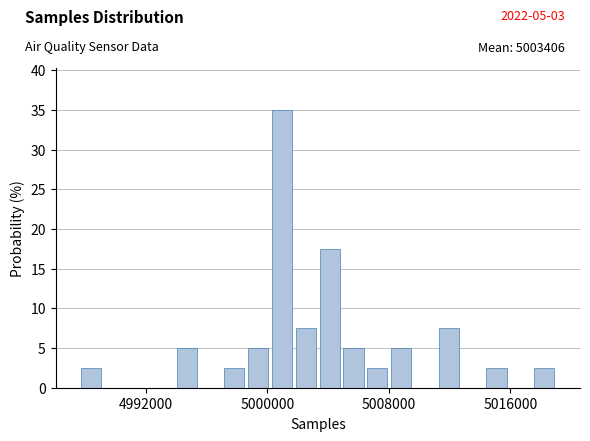

Around what value on the x-axis is the tallest bar? Give the approximate position of its centre, as read against the axis.

5001000